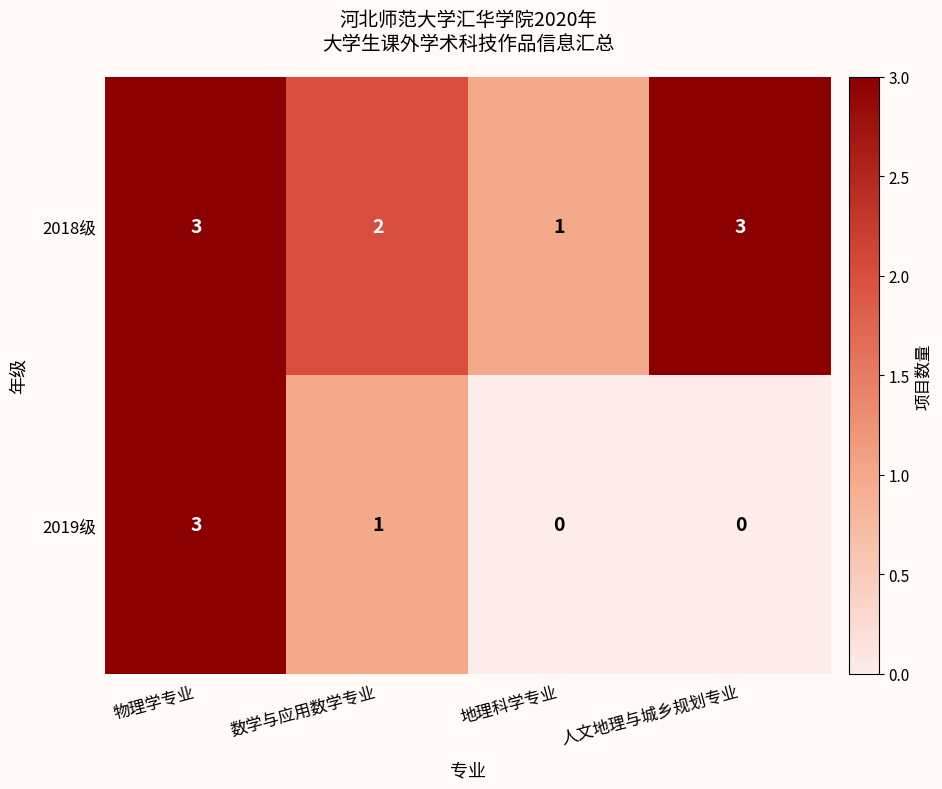

Reading left to right, extract all data points from this chart.

2018级: 3	2	1	3
2019级: 3	1	0	0